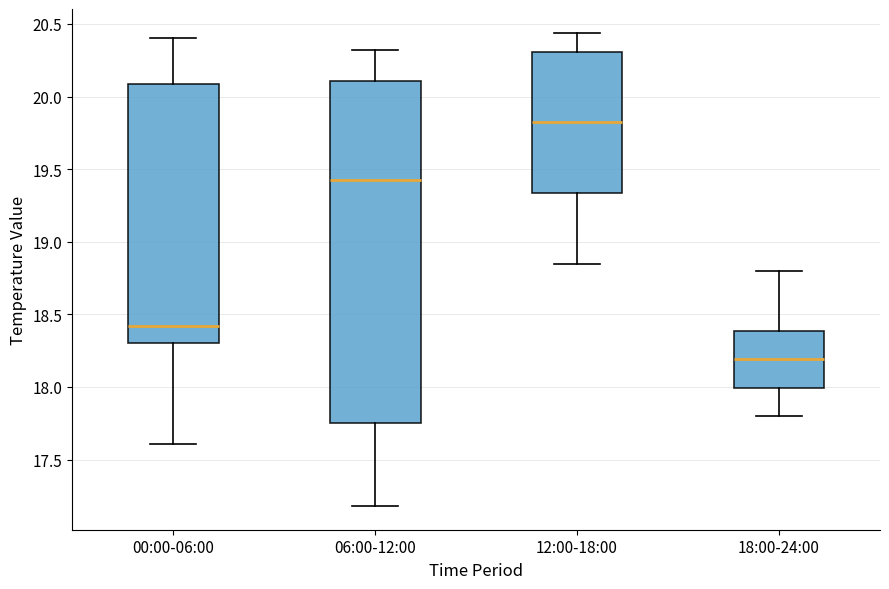

Reading left to right, read every box against the y-axis: the position of its median line, the range the box covers, and the ends of its whiskers. The values are not printed on the chart, so give them approximately, as read against the axis.

00:00-06:00: median 18.40, box 18.30 to 20.10, whiskers 17.60 to 20.40
06:00-12:00: median 19.45, box 17.75 to 20.10, whiskers 17.20 to 20.30
12:00-18:00: median 19.85, box 19.35 to 20.30, whiskers 18.85 to 20.45
18:00-24:00: median 18.20, box 18.00 to 18.40, whiskers 17.80 to 18.80